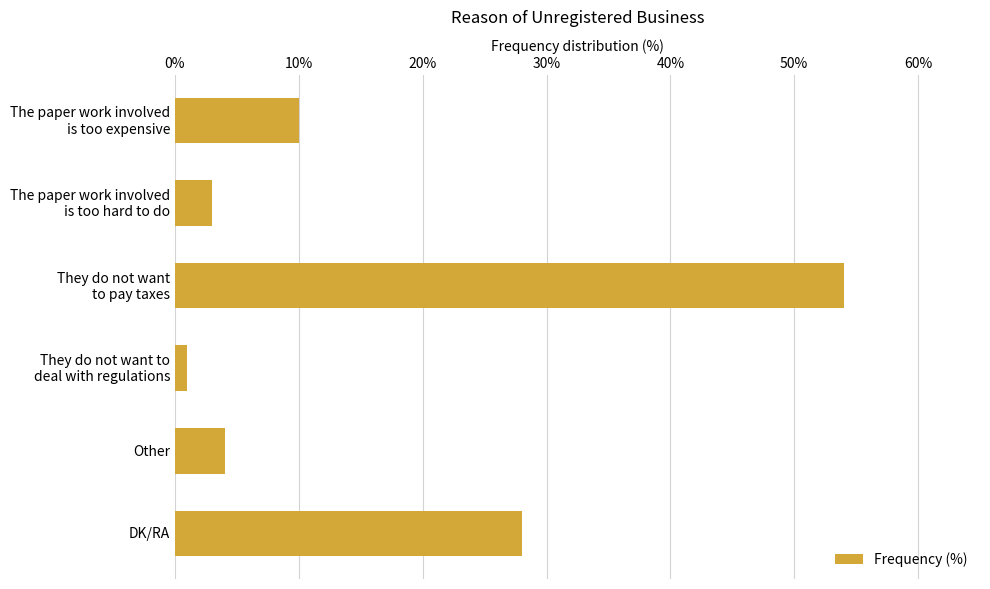

Which category has the lowest value across all series?

They do not want to
deal with regulations